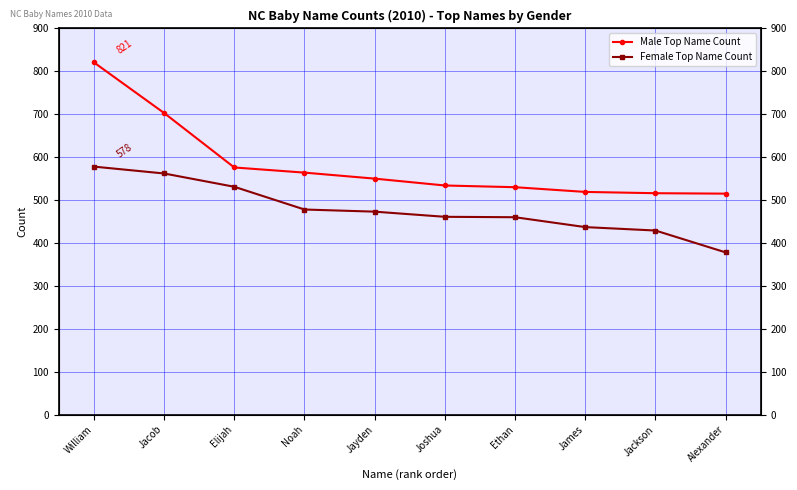

What is the label of the 6th point from the left?

Joshua